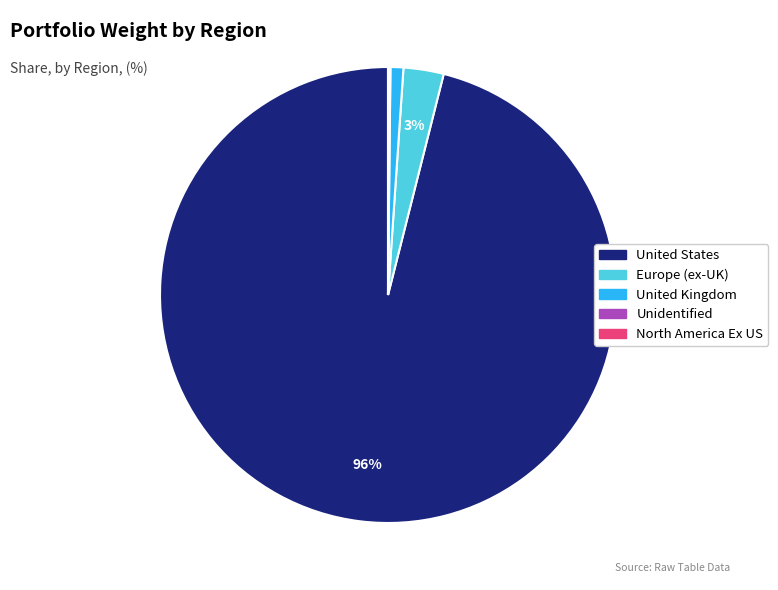

To the nearest percent, what is the average slice percentage?

20%